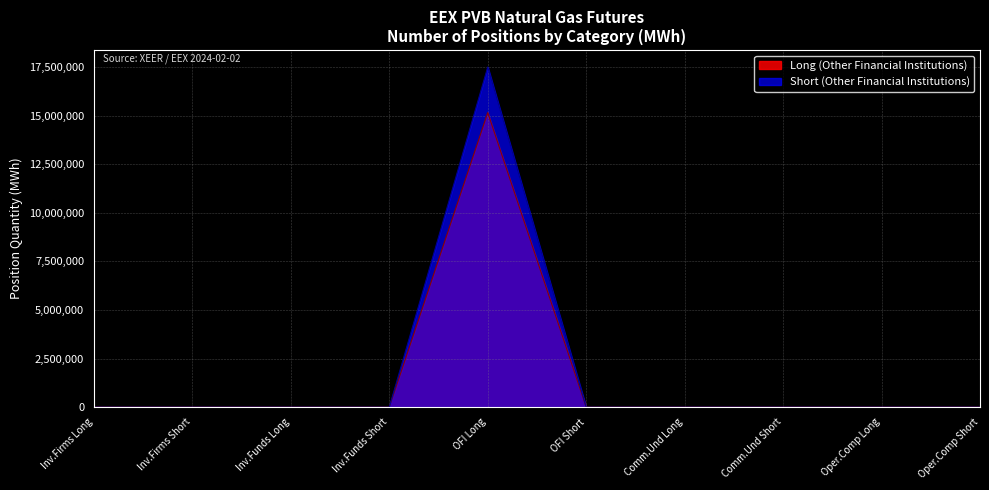

Count the Long (Other Financial Institutions) values in the range 0 to 15160400.

3